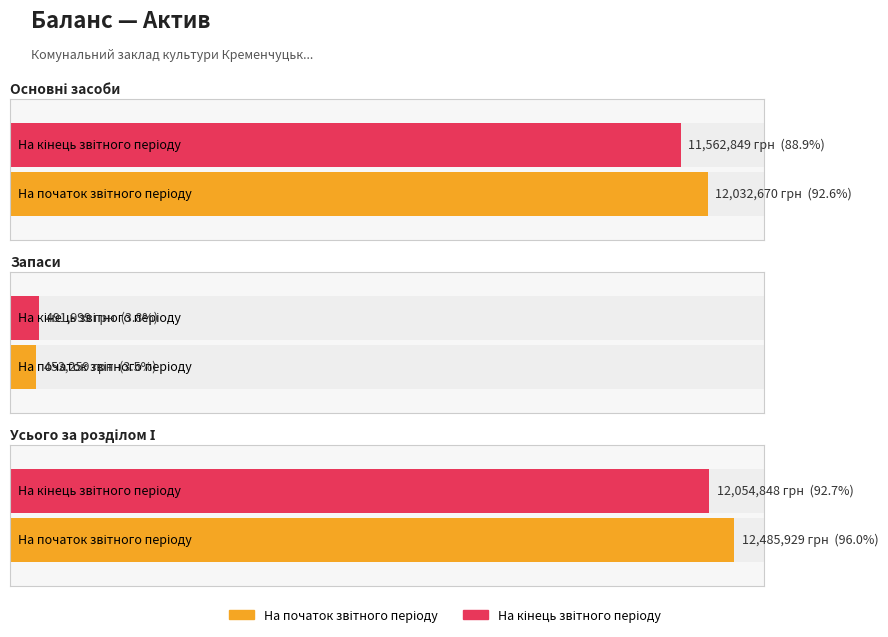

Which series has the largest range (max minus min)?

На початок звітного періоду